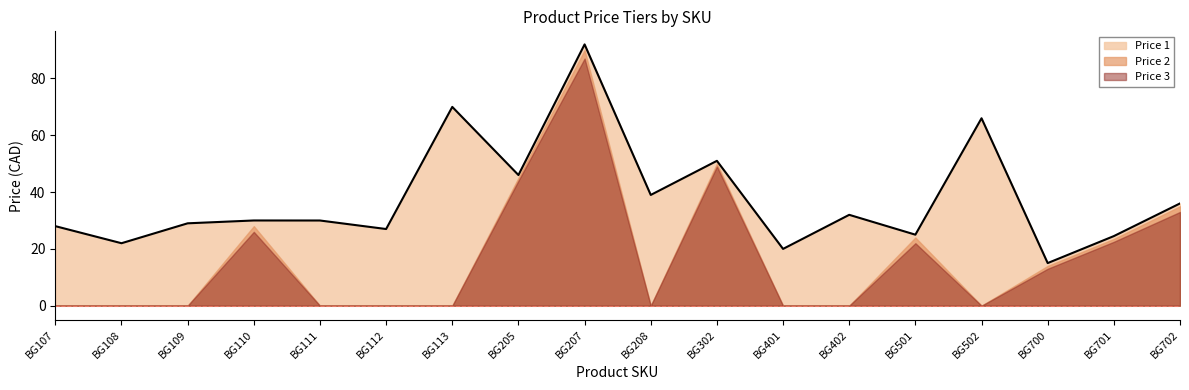

What is the sum of the Price 2 values at BG401 and BG205?

45.0